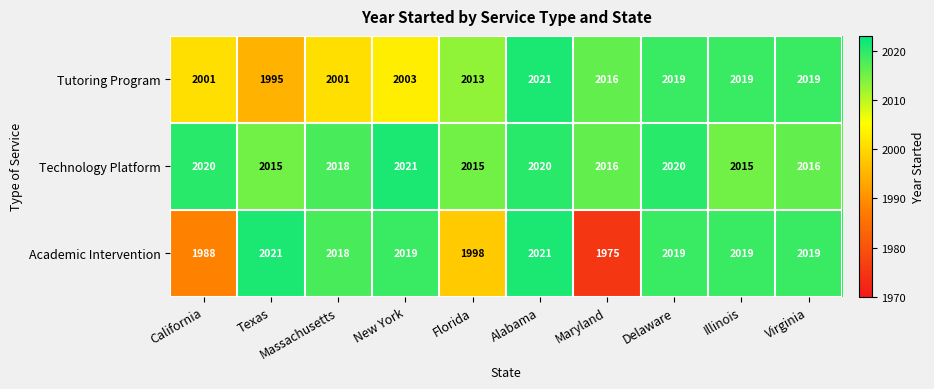

How many Technology Platform values are between 2015 and 2020?

9